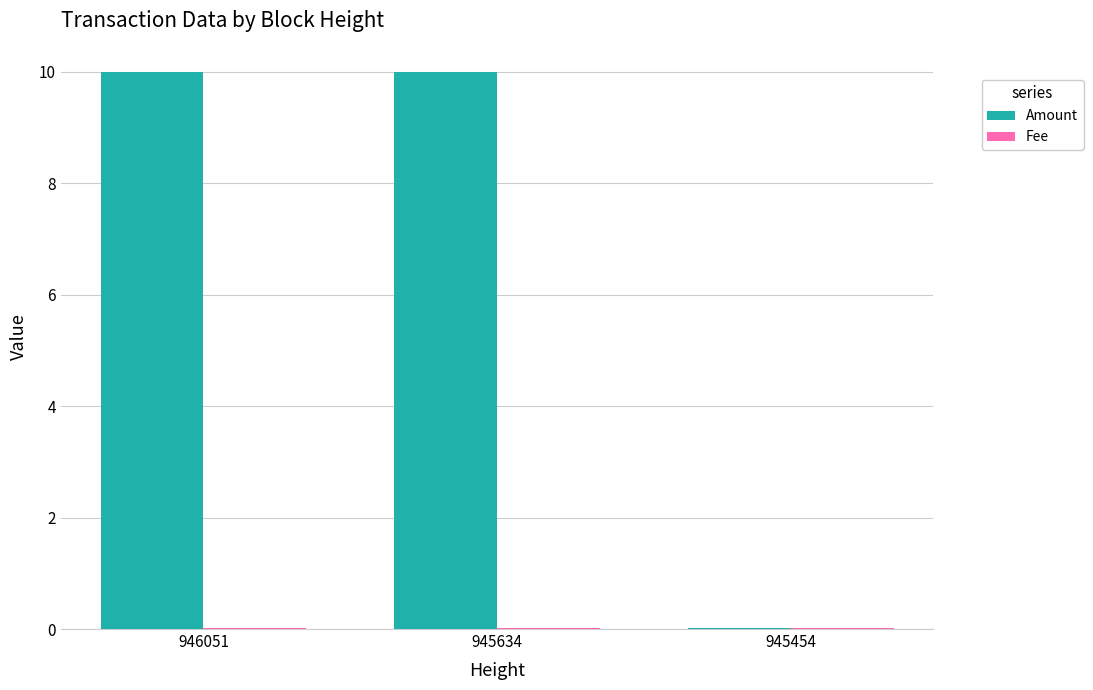

Which series changed the most between 946051 and 945454?

Amount